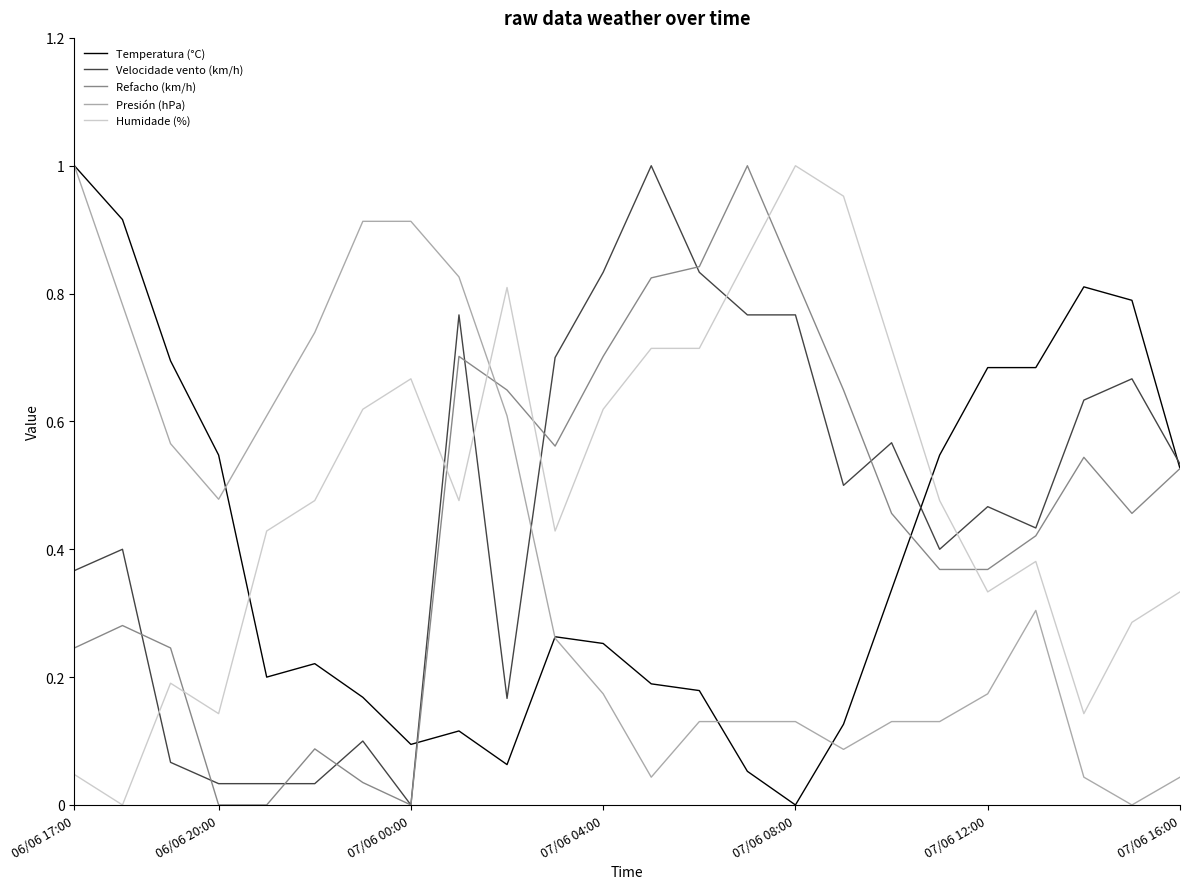

What is the sum of all Refacho (km/h) values?

10.8